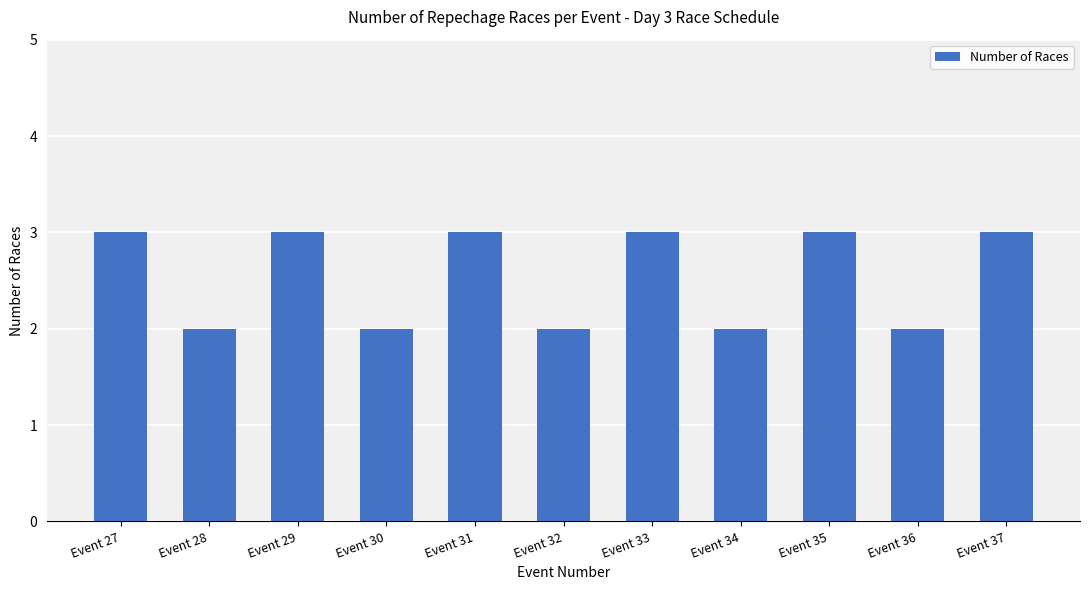

Does the chart contain any negative values?

No